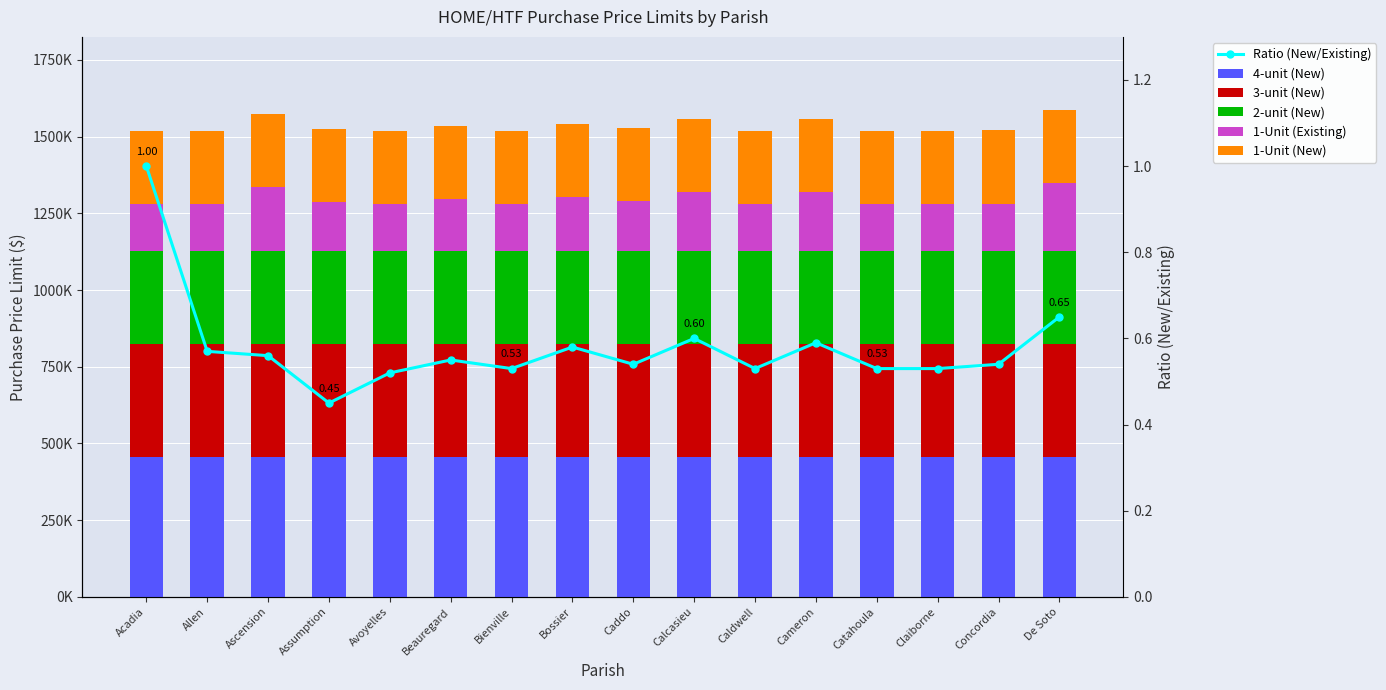

List the series in order of their peak value, highest first.

4-unit (New), 3-unit (New), 2-unit (New), 1-Unit (New), 1-Unit (Existing), Ratio